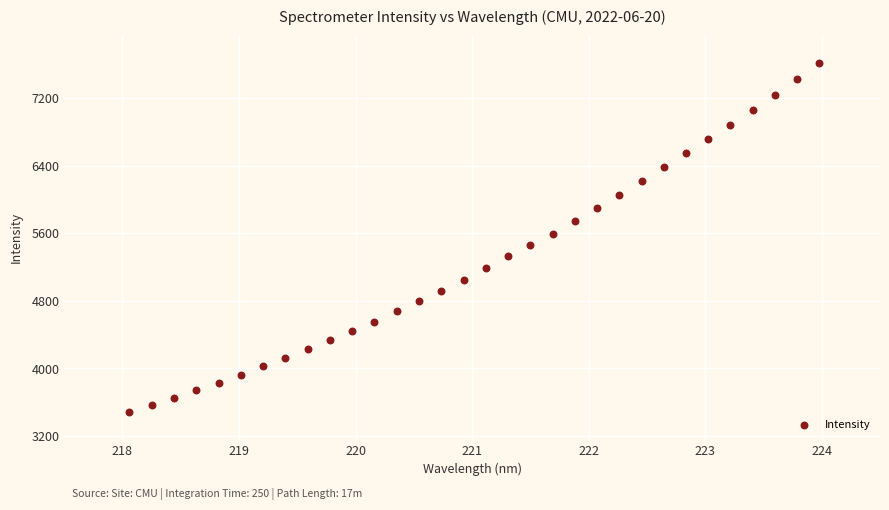

What is the range of Y values (max minus min)?

4123.0